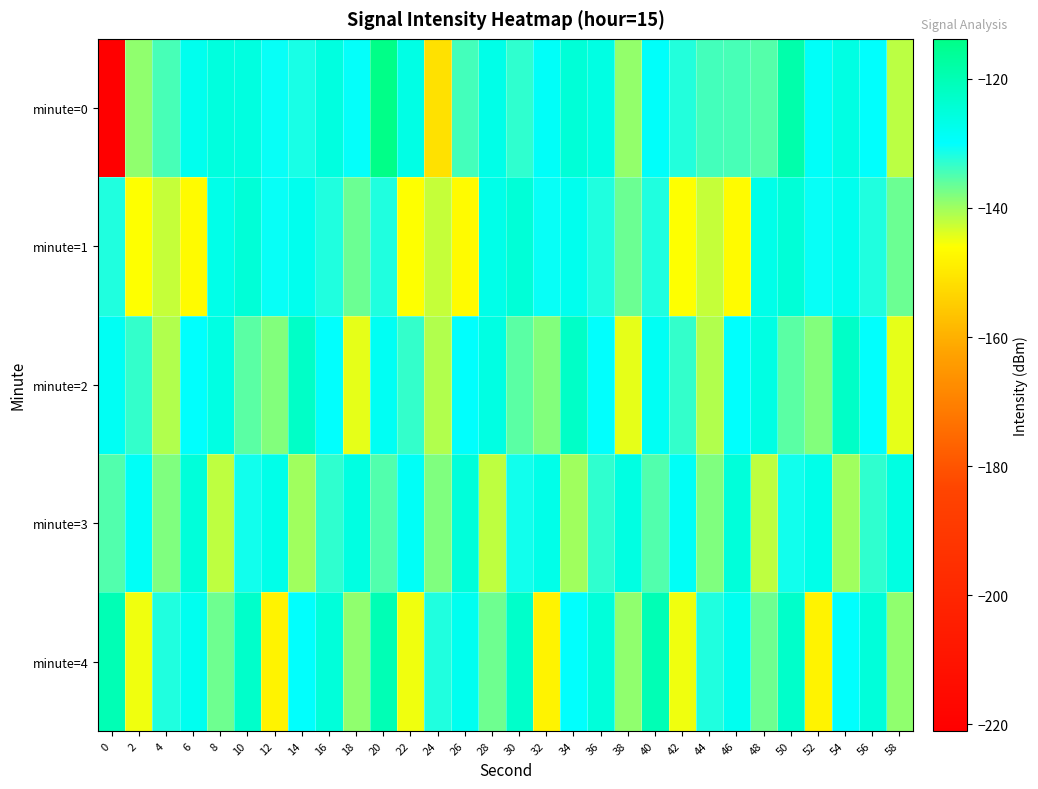

How many categories are shown in the chart?

30